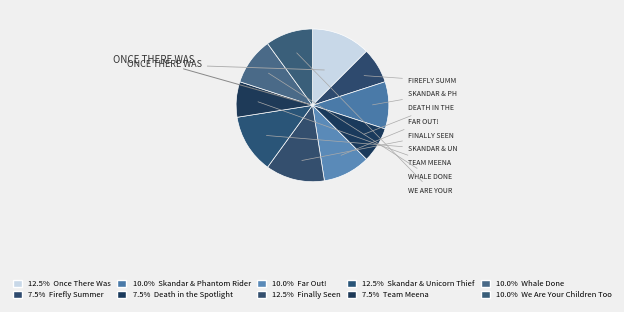

How many segments does this pie chart have?

10